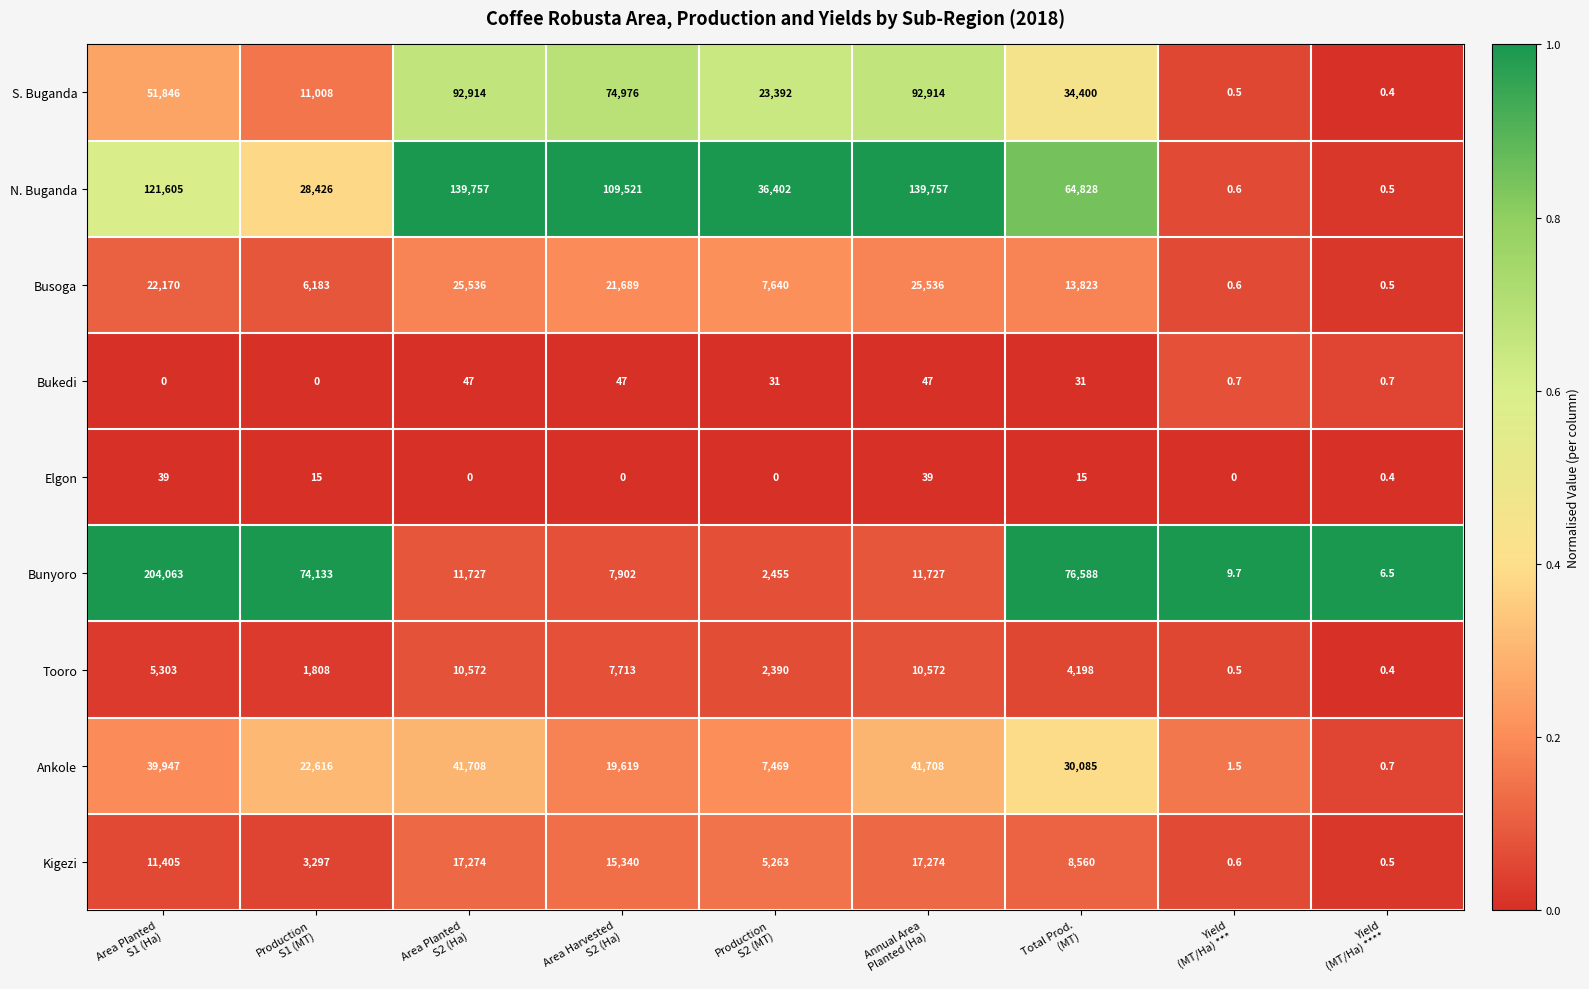

What is the minimum value for Bunyoro?

6.5